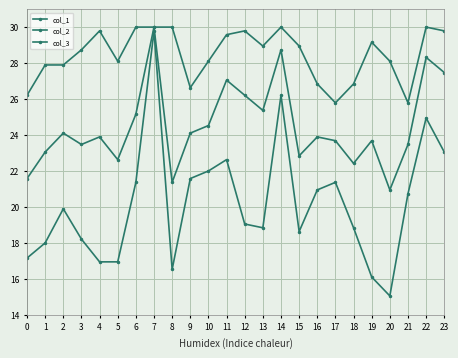

How many data points does each series have?

24